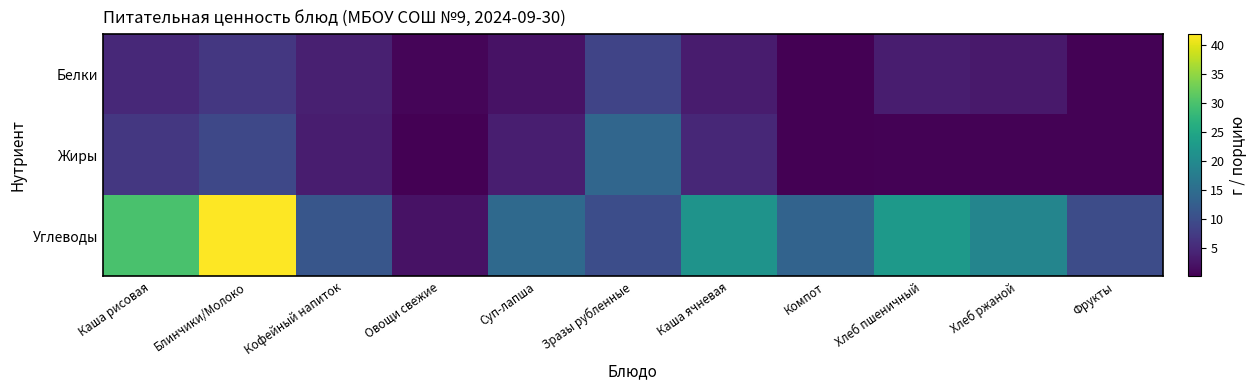

Between Фрукты and Блинчики/Молоко, which is larger?

Блинчики/Молоко